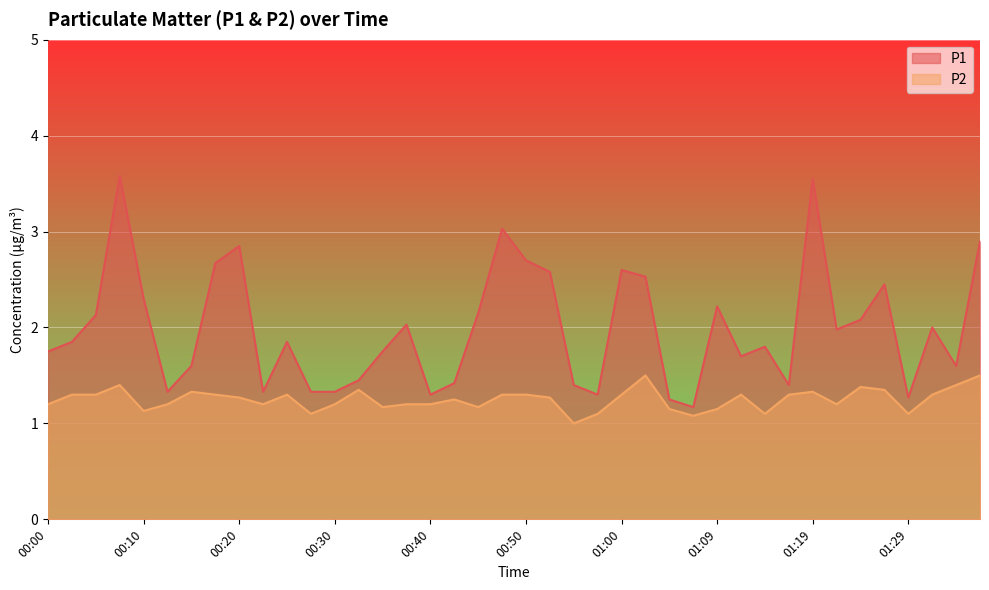

What is the difference between the maximum and second lowest values in the P2 series?

0.4